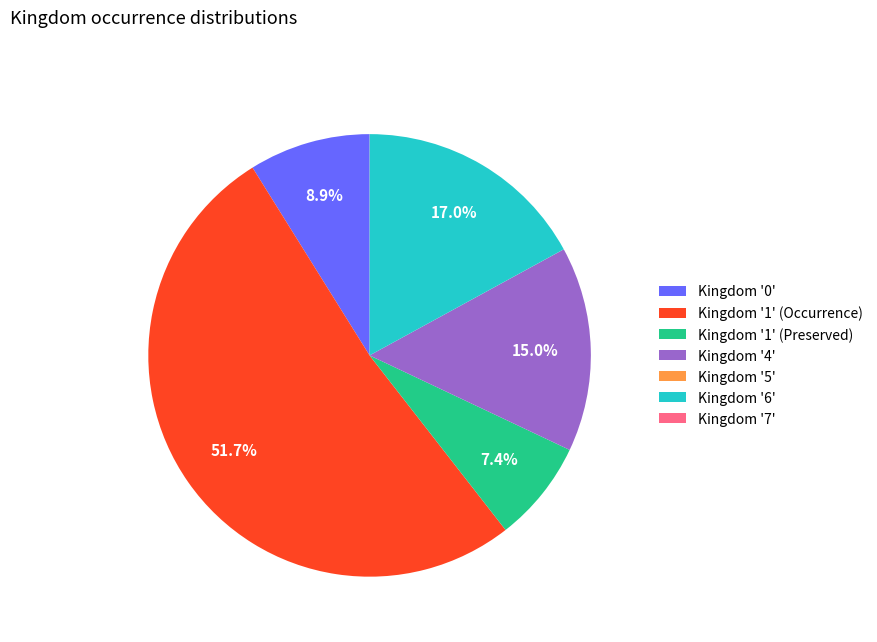

What is the largest slice in the pie chart?

Kingdom '1' (Occurrence)